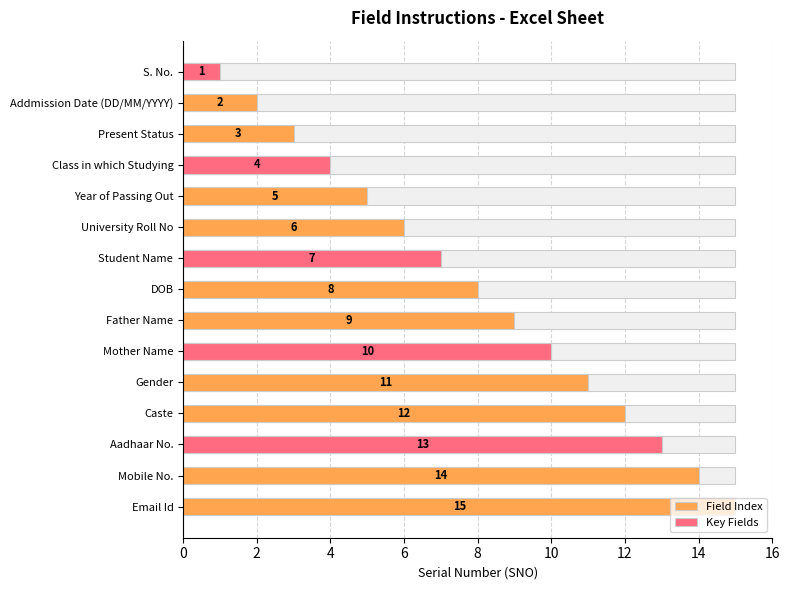

Rank the categories by value from highest to lowest.

Email Id, Mobile No., Aadhaar No., Caste, Gender, Mother Name, Father Name, DOB, Student Name, University Roll No, Year of Passing Out, Class in which Studying, Present Status, Addmission Date (DD/MM/YYYY), S. No.